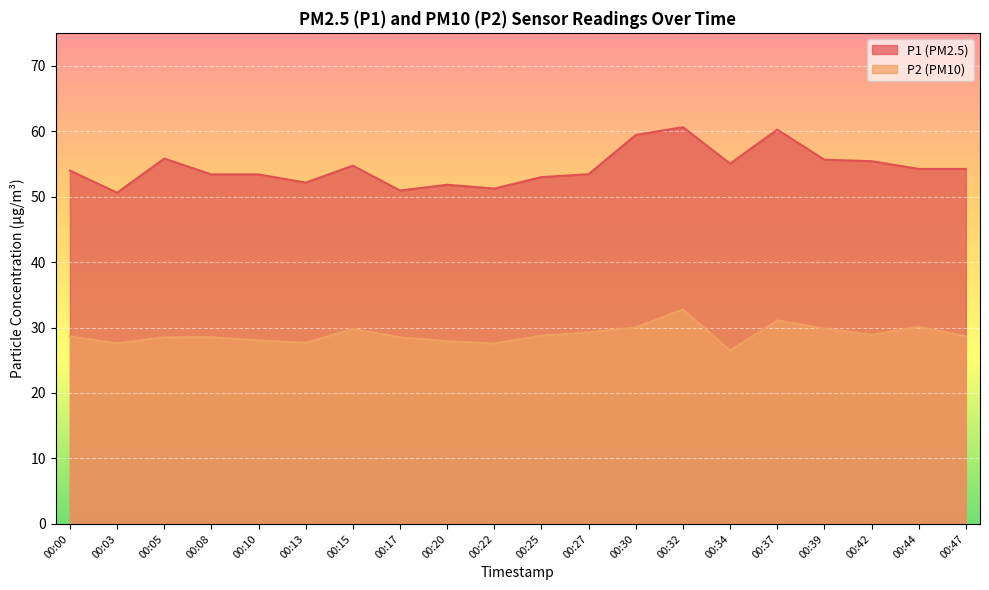

Does the chart display data point markers on the line(s)?

No